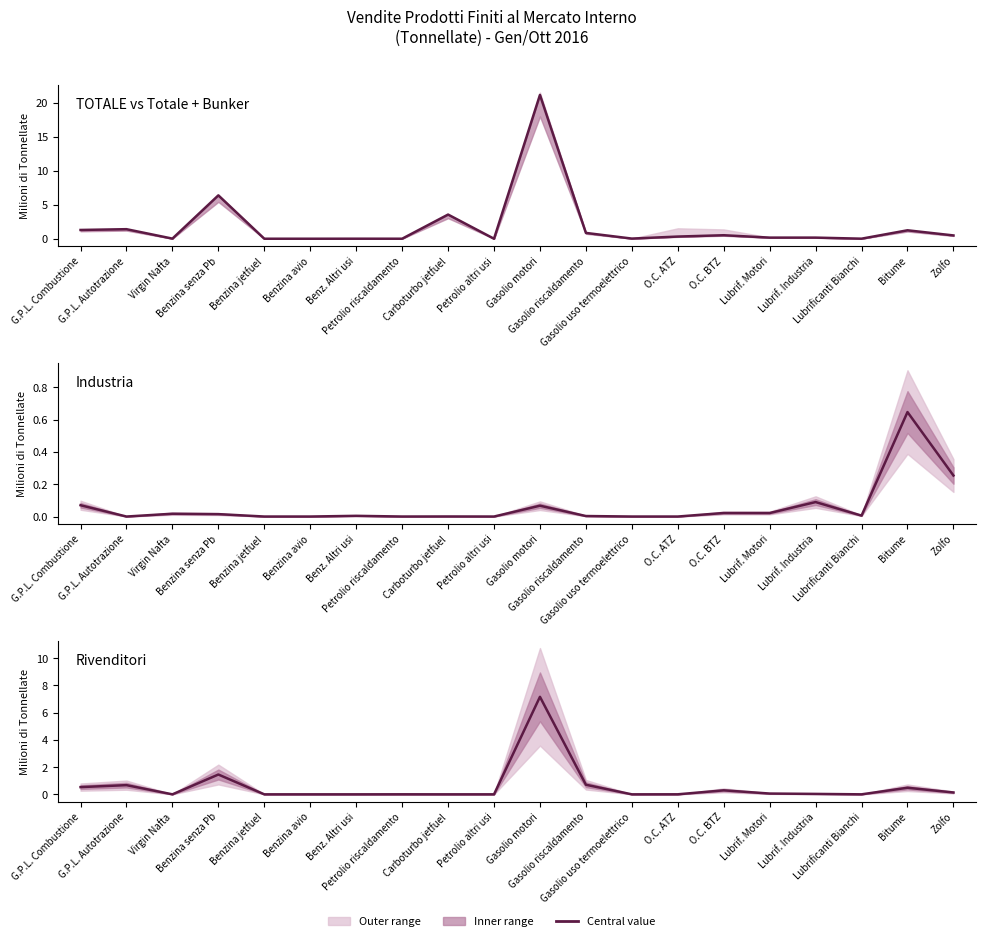

Rank the categories by Industria value from highest to lowest.

Bitume, Zolfo, Lubrif. Industria, G.P.L. Combustione, Gasolio motori, O.C. BTZ, Lubrif. Motori, Virgin Nafta, Benzina senza Pb, Lubrificanti Bianchi, Benz. Altri usi, Gasolio riscaldamento, Carboturbo jetfuel, Petrolio riscaldamento, G.P.L. Autotrazione, Benzina jetfuel, Benzina avio, Petrolio altri usi, Gasolio uso termoelettrico, O.C. ATZ